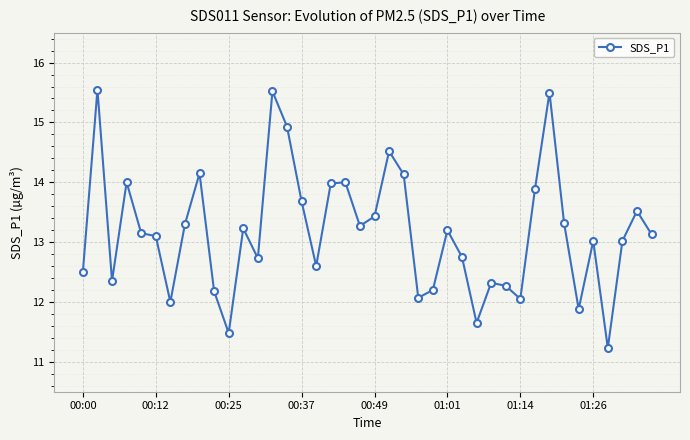

What is the sum of all values?

526.8